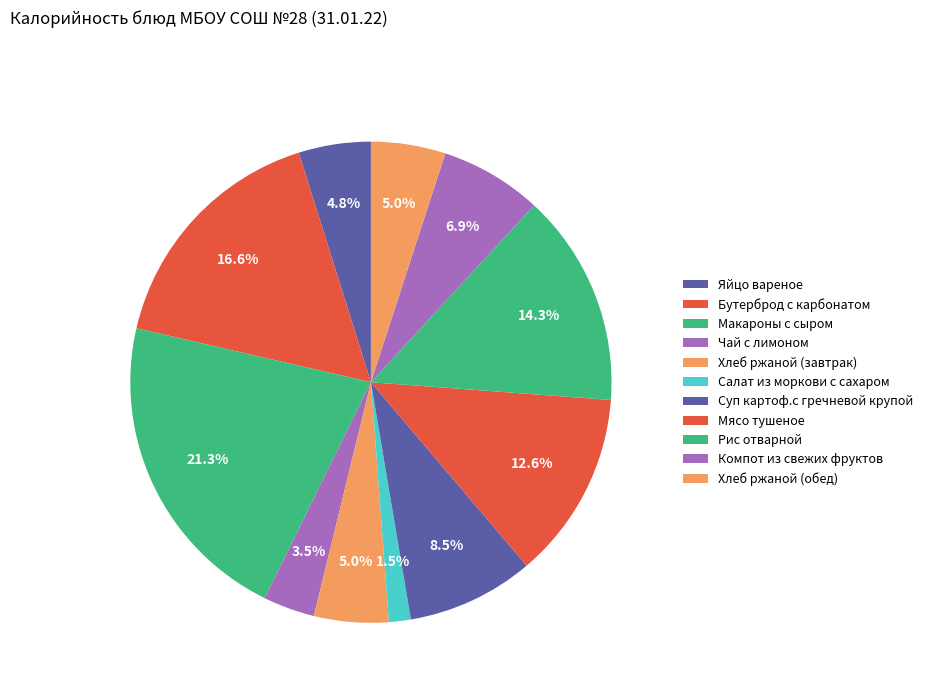

Between Компот из свежих фруктов and Мясо тушеное, which is larger?

Мясо тушеное